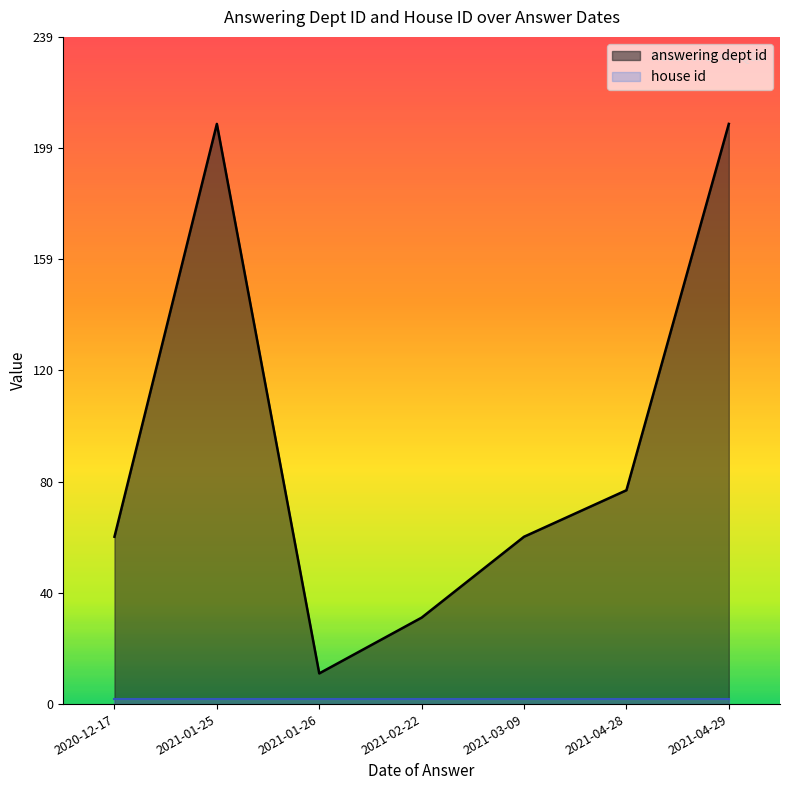

True or false: answering dept id has more than 2 points higher than both neighbors.

False